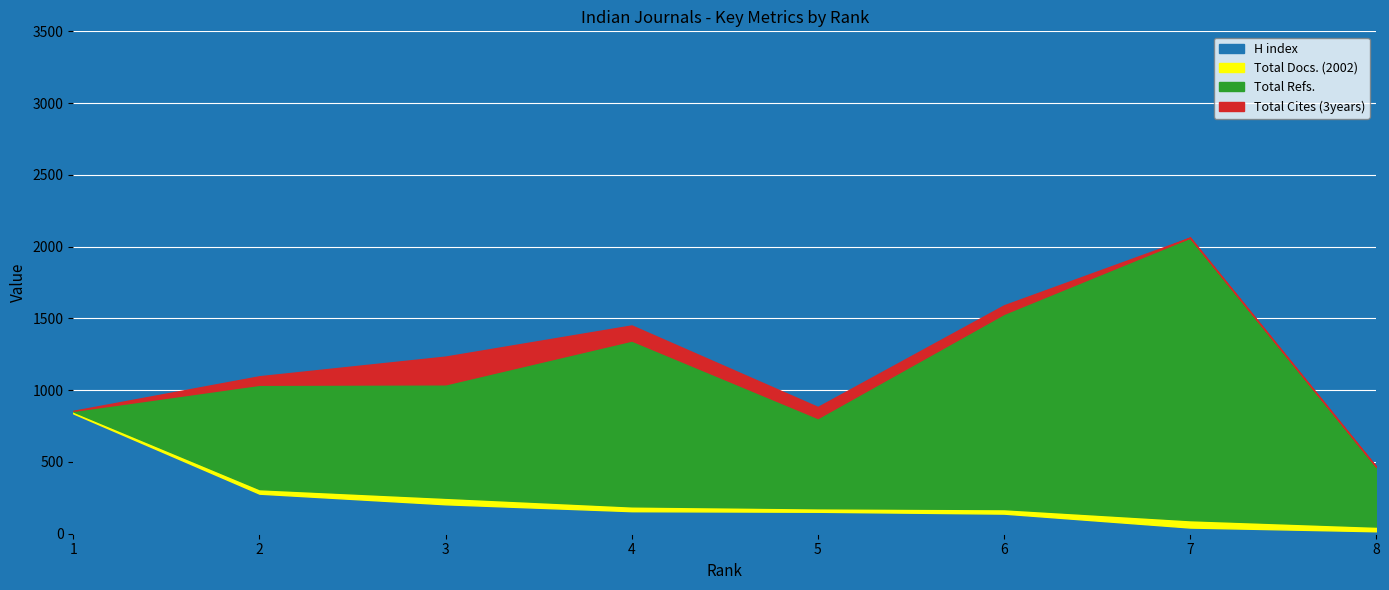

What is the maximum value for H index?

838